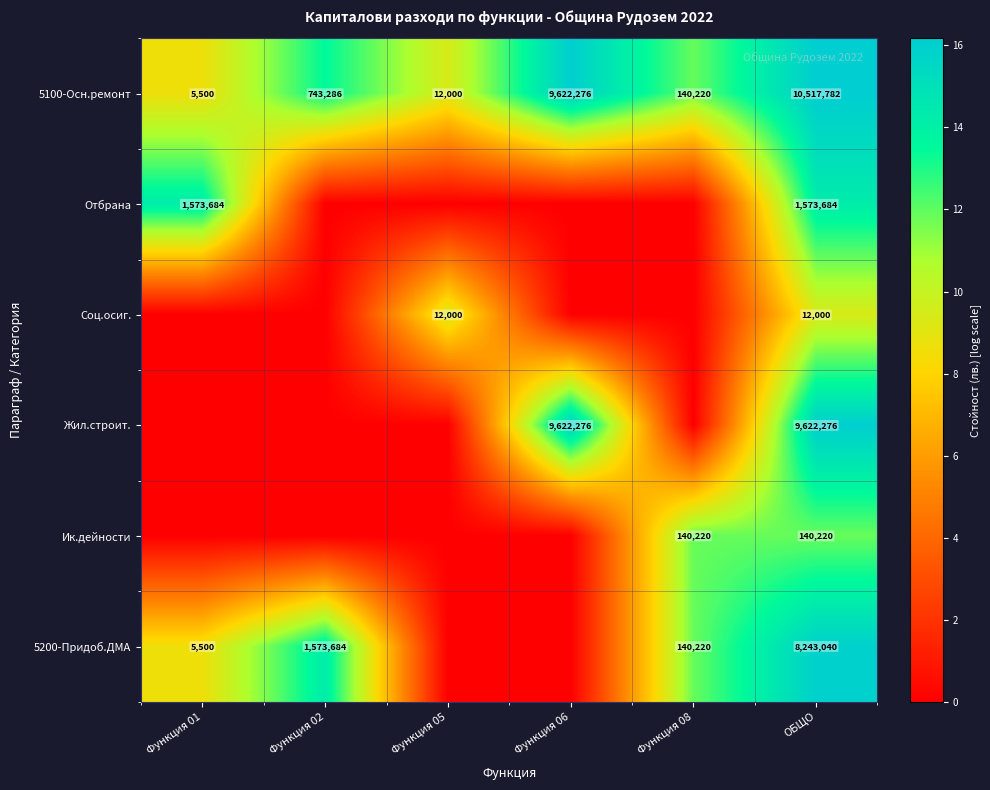

What is the spread (max minus min) of values at ОБЩО?

10505782